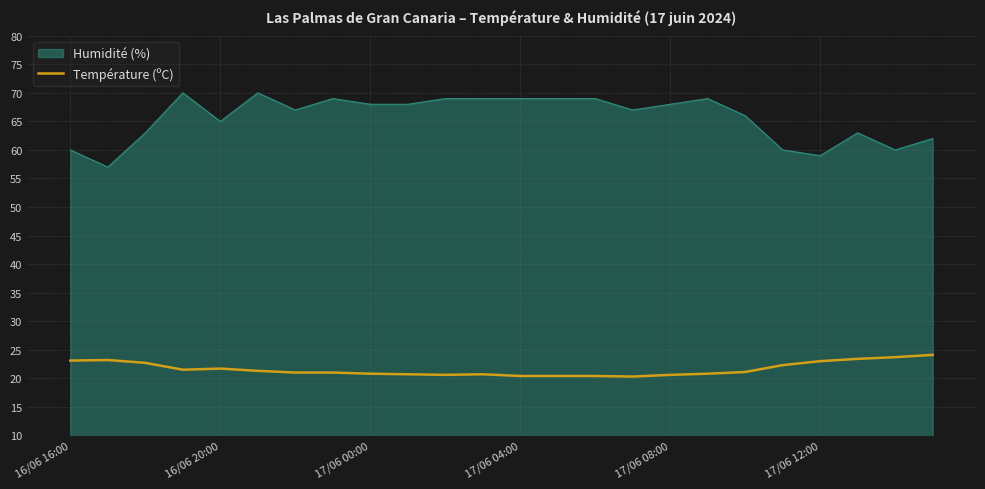

Does the chart display data point markers on the line(s)?

No